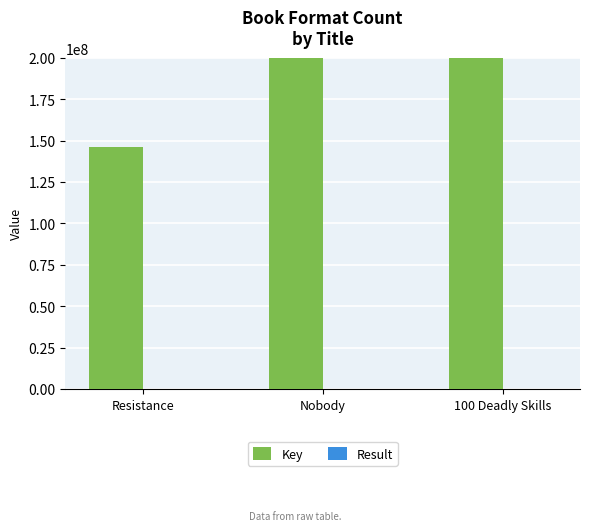

How many data points in Result are above 2?

1